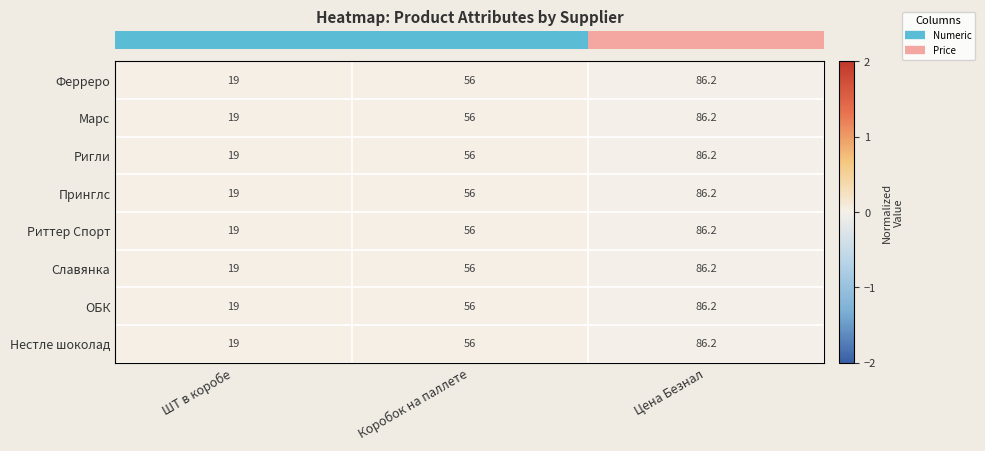

At which label is Марс closest to 52?

Коробок на паллете